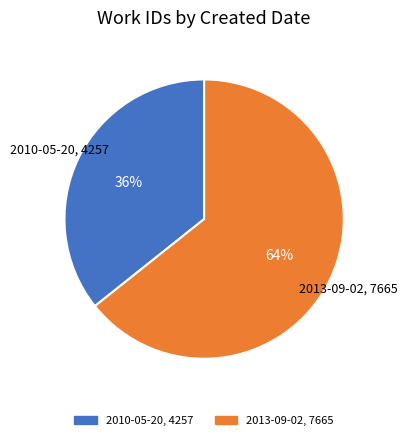

To the nearest percent, what is the combined percentage of 2013-09-02 and 2010-05-20?

100%